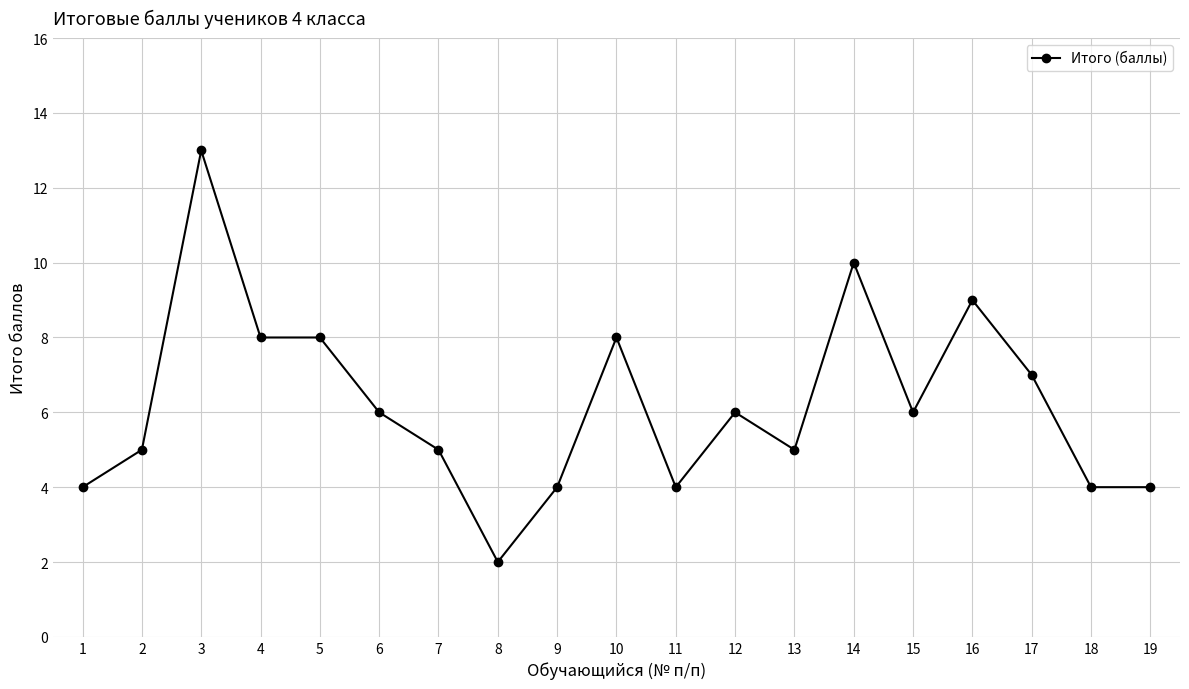

What is the smallest value displayed?

2